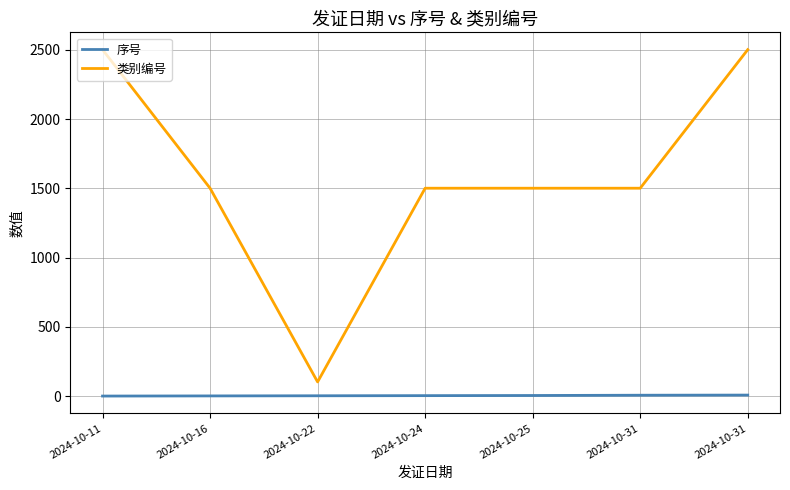

Reading left to right, extract all data points from this chart.

序号: 1	2	3	4	5	7	8
类别编号: 2501	1501	103	1501	1501	1501	2501